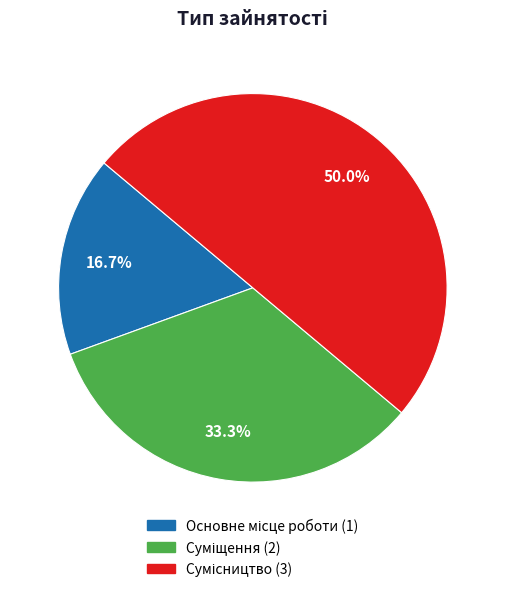

Is the sum of Основне місце роботи and Сумісництво greater than half?

Yes